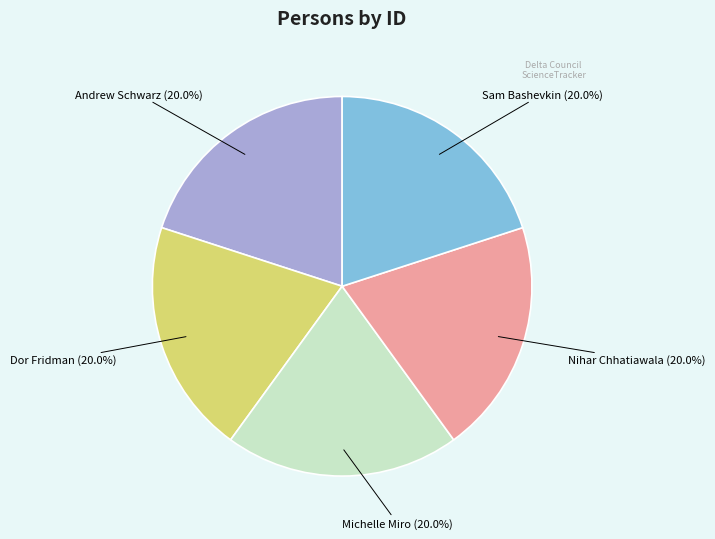

What percentage do Dor Fridman and Sam Bashevkin together represent?

40.0%